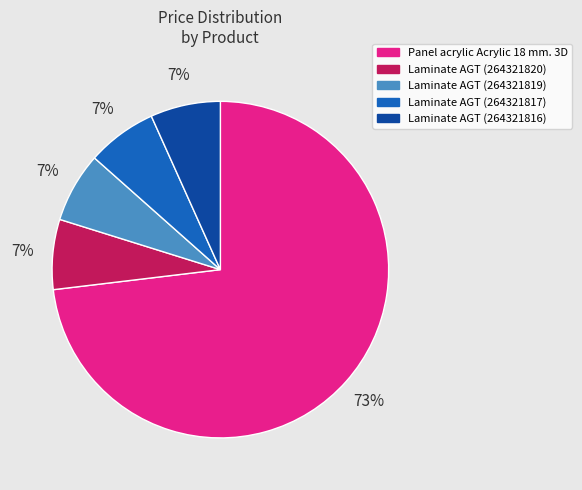

The Laminate AGT (264321819) slice represents 12% of the pie. True or false?

False